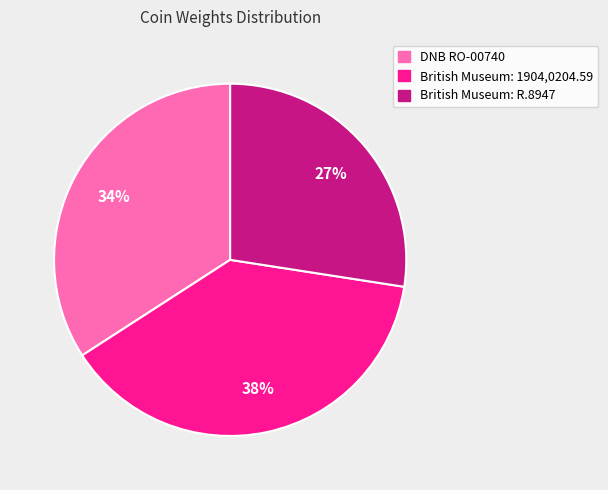

What is the ratio of the value at British Museum: R.8947 to the value at British Museum: 1904,0204.59?

0.7